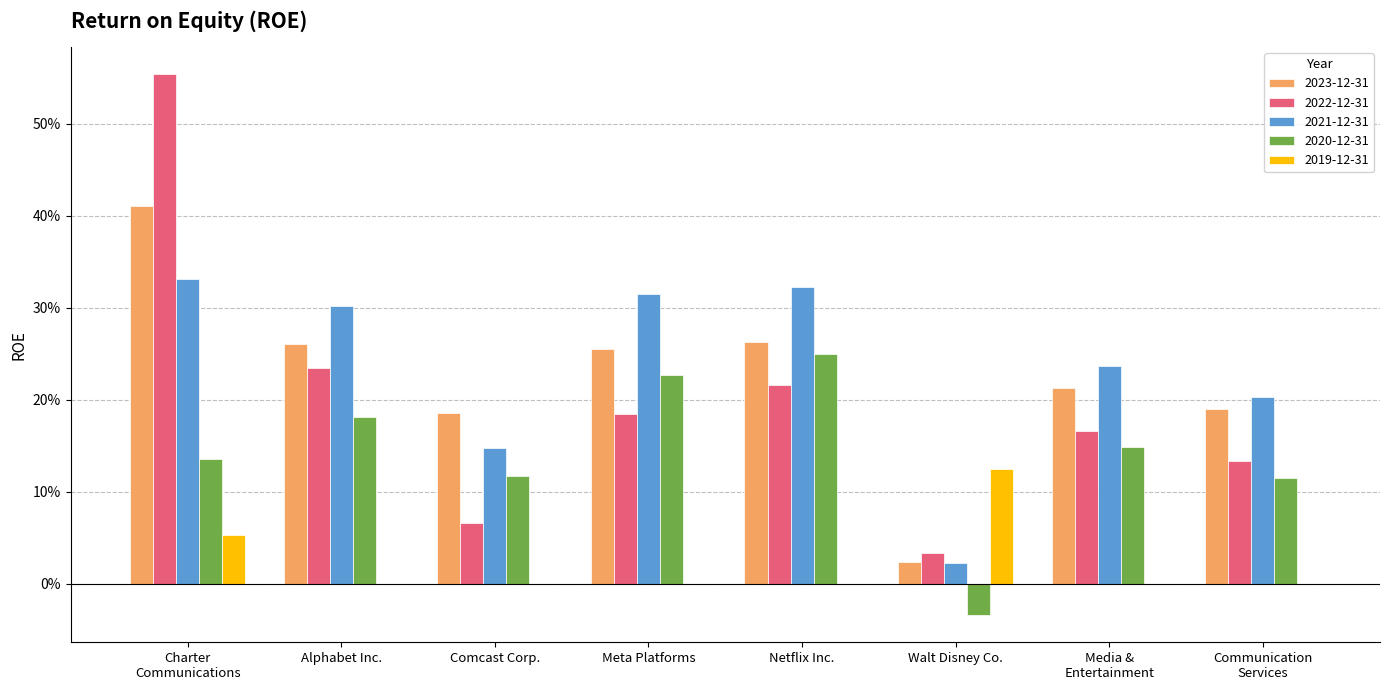

Read the 2021-12-31 value at Charter
Communications.

0.3